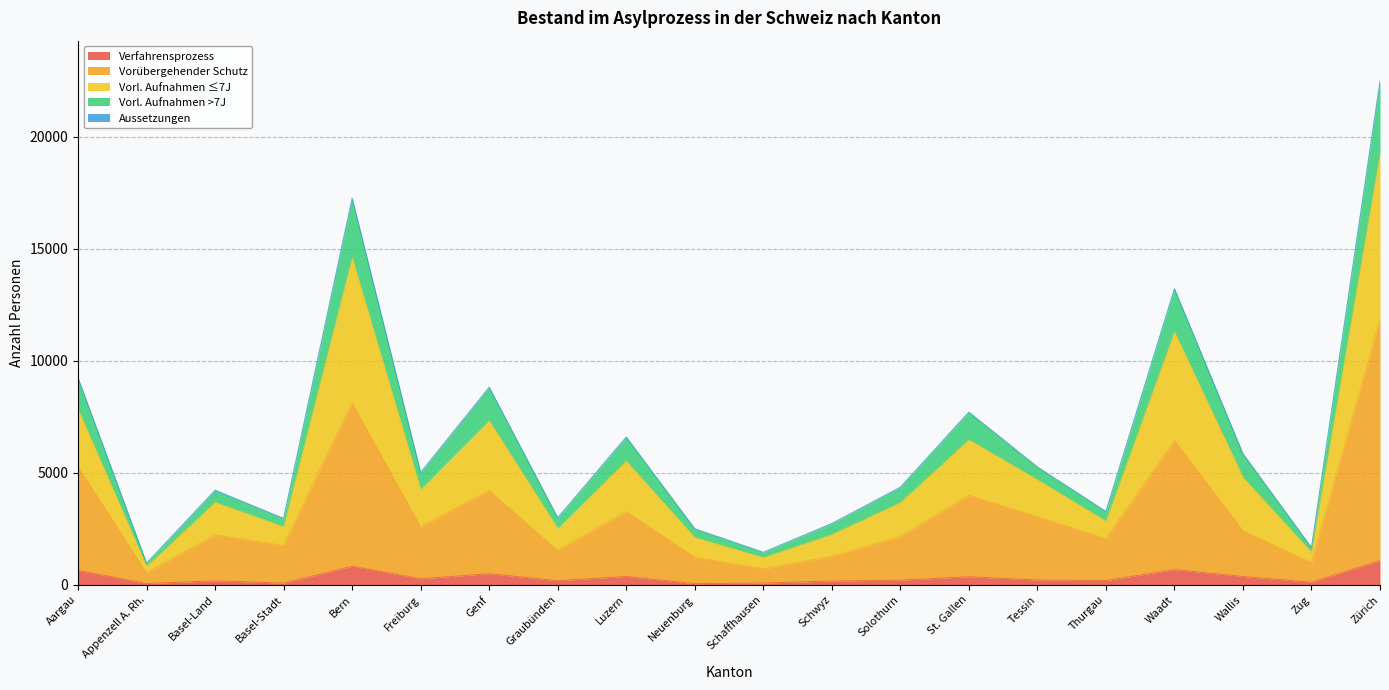

How many data points does each series have?

20